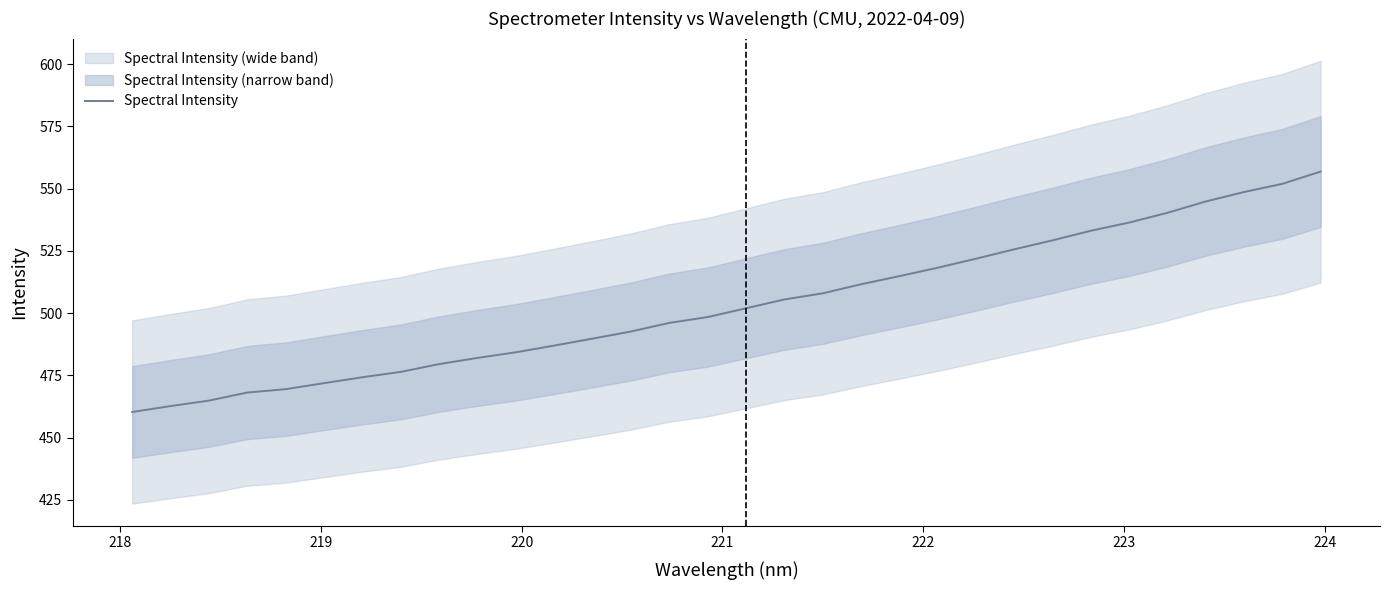

What is the minimum value for Spectral Intensity?

460.3